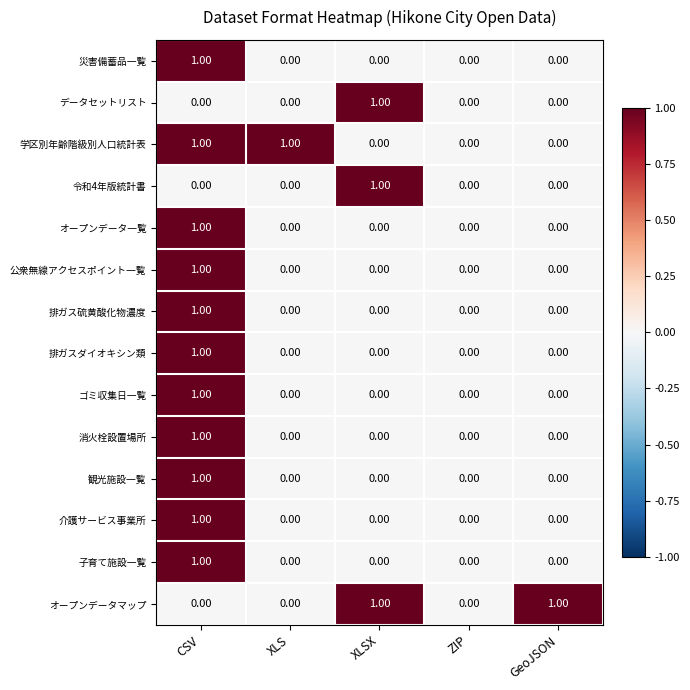

How many values in the 介護サービス事業所 series exceed 0?

1